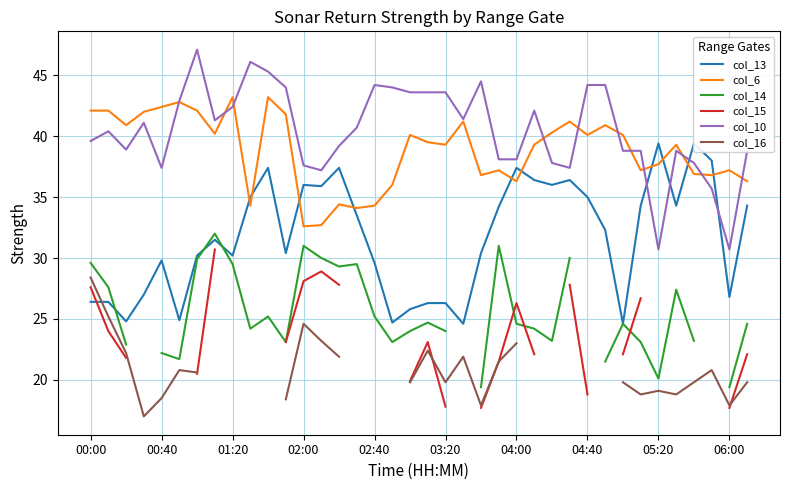

True or false: col_14 and col_13 intersect in this chart.

True